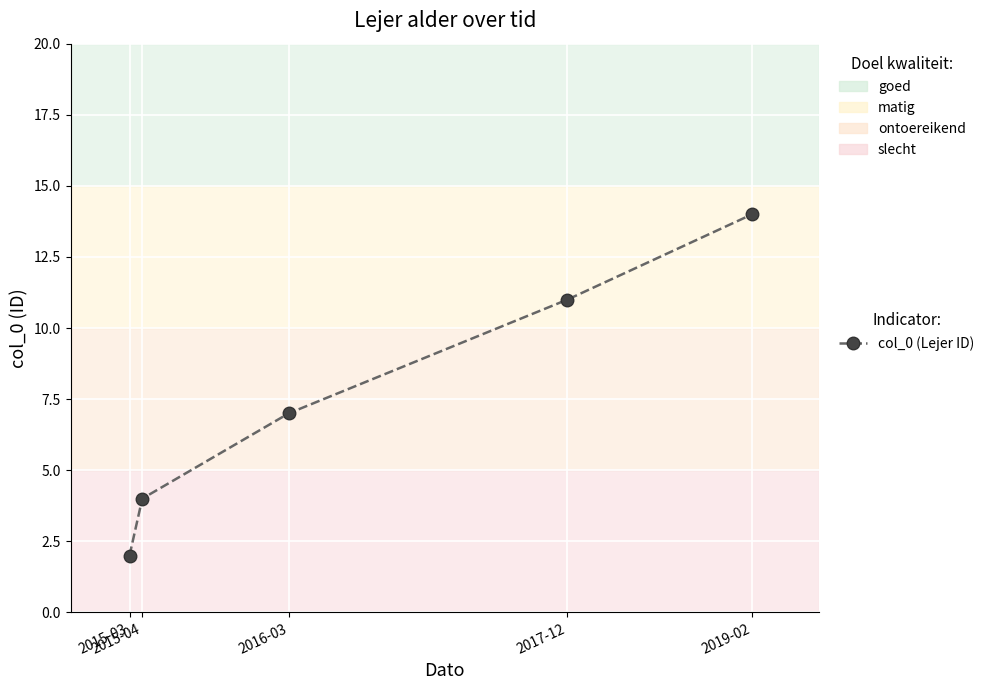

What is the smallest value displayed?

2